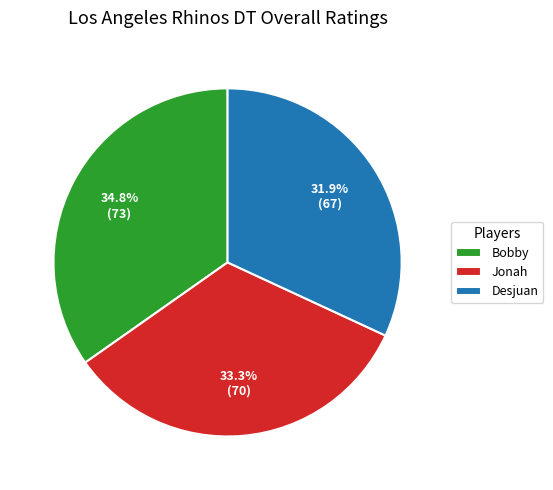

What percentage is the Bobby slice, to the nearest percent?

35%